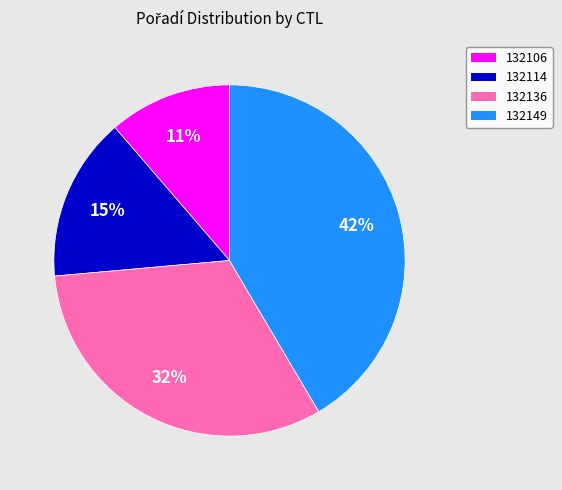

Which category has the biggest portion of the pie?

132149